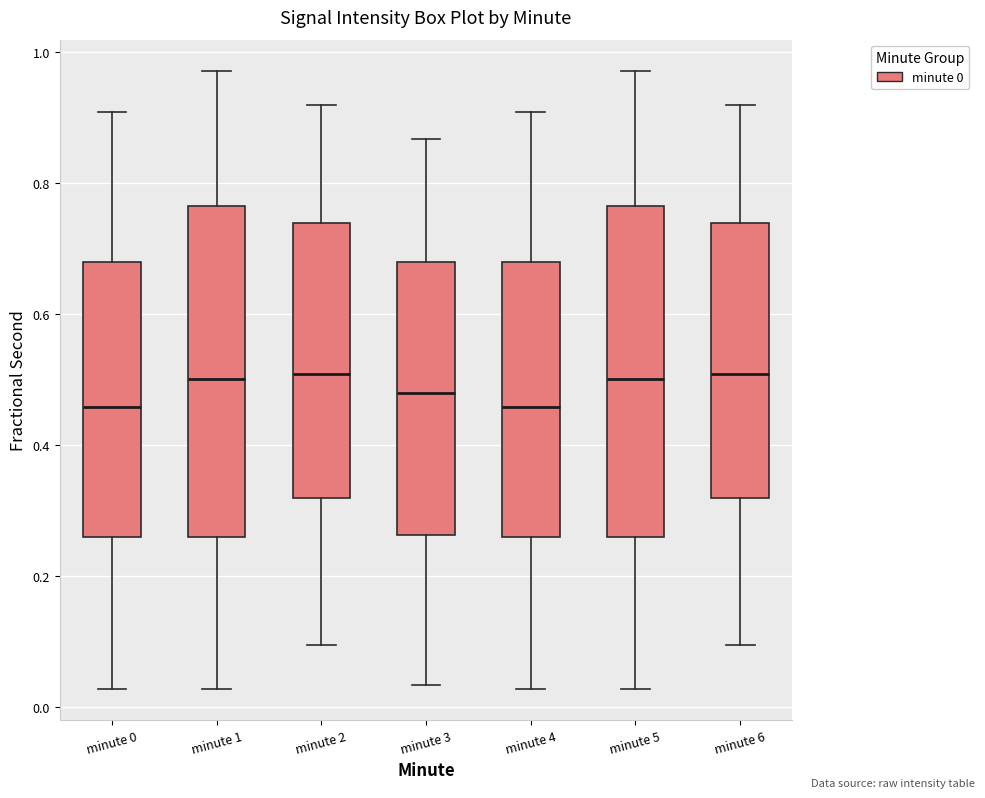

Reading left to right, read every box against the y-axis: the position of its median line, the range the box covers, and the ends of its whiskers. The values are not printed on the chart, so give them approximately, as read against the axis.

minute 0: median 0.46, box 0.26 to 0.68, whiskers 0.02 to 0.90
minute 1: median 0.50, box 0.26 to 0.76, whiskers 0.02 to 0.98
minute 2: median 0.50, box 0.32 to 0.74, whiskers 0.10 to 0.92
minute 3: median 0.48, box 0.26 to 0.68, whiskers 0.04 to 0.86
minute 4: median 0.46, box 0.26 to 0.68, whiskers 0.02 to 0.90
minute 5: median 0.50, box 0.26 to 0.76, whiskers 0.02 to 0.98
minute 6: median 0.50, box 0.32 to 0.74, whiskers 0.10 to 0.92